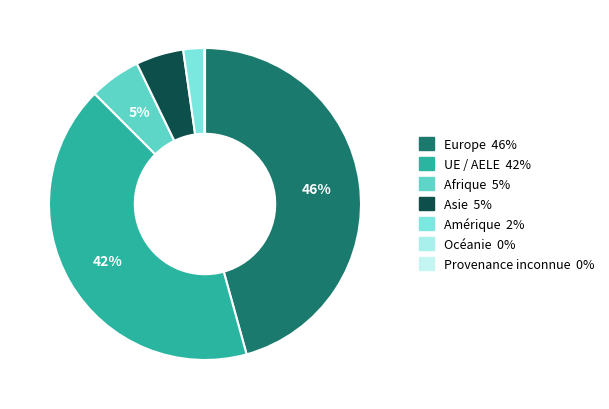

What percentage do Europe and Provenance inconnue together represent?

45.8%